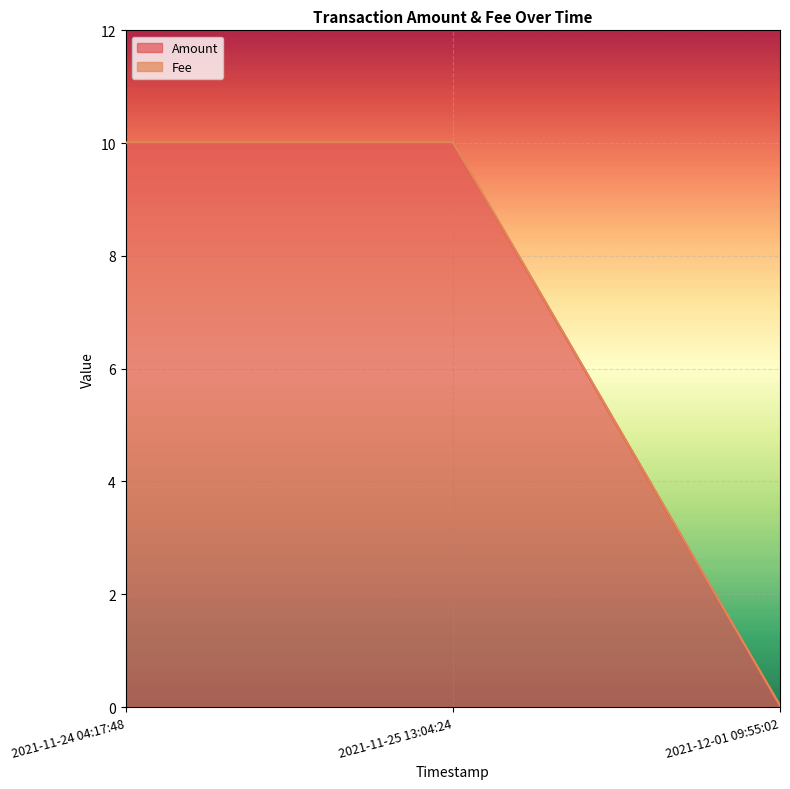

Which label corresponds to the smallest value in the chart?

2021-12-01 09:55:02